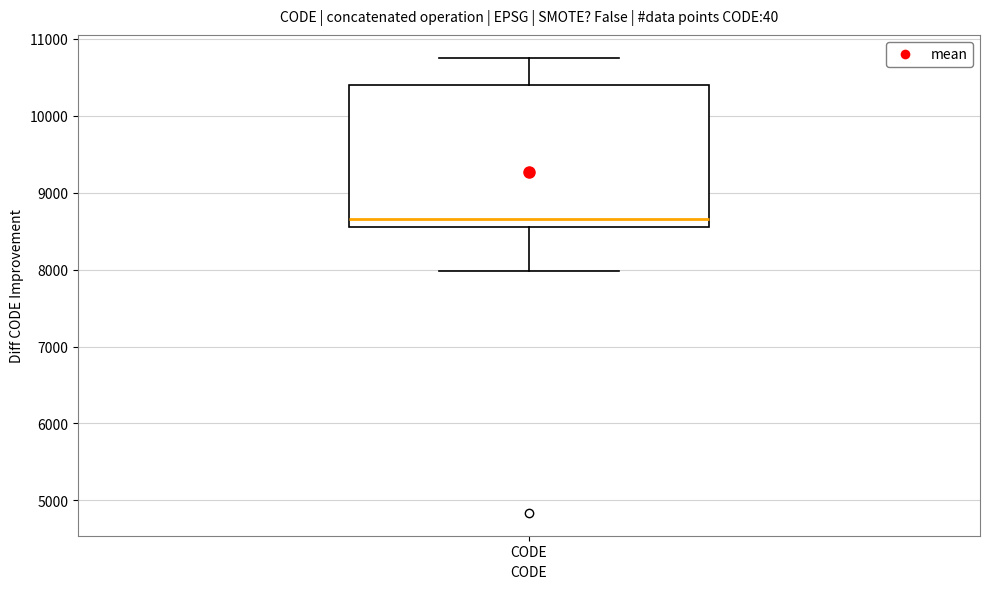

Read this box plot against the y-axis: the position of the median line, the range covered by the box, and the ends of both whiskers. The values are not printed on the chart, so give them approximately, as read against the axis.

median 8700, box 8600 to 10400, whiskers 8000 to 10800